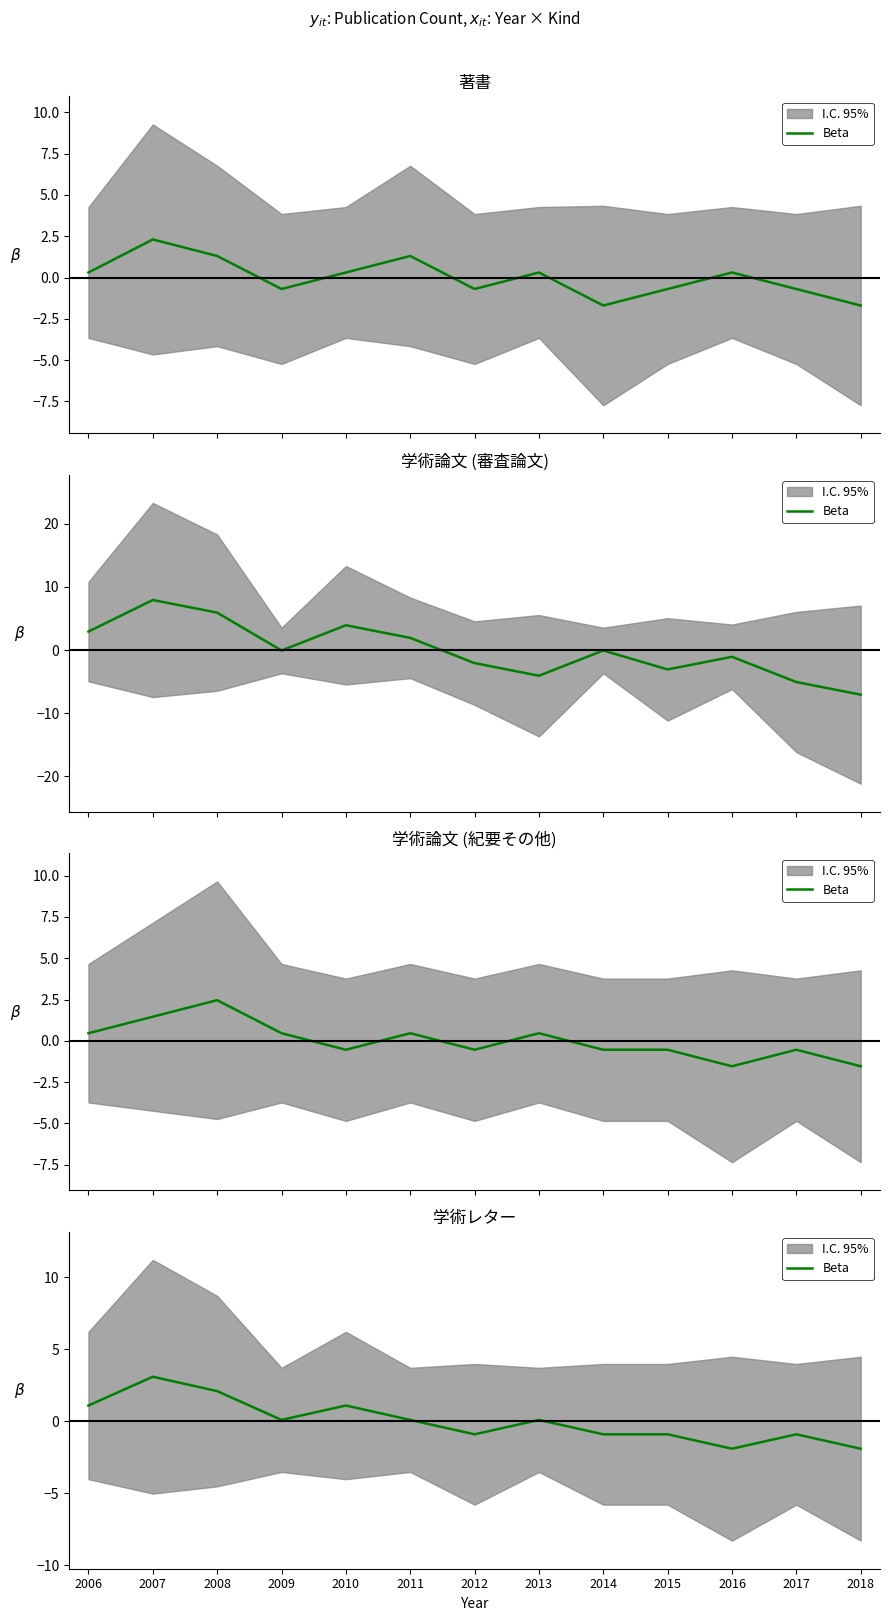

Reading left to right, extract all data points from this chart.

2006=1.1	2007=3.1	2008=2.1	2009=0.1	2010=1.1	2011=0.1	2012=-0.9	2013=0.1	2014=-0.9	2015=-0.9	2016=-1.9	2017=-0.9	2018=-1.9